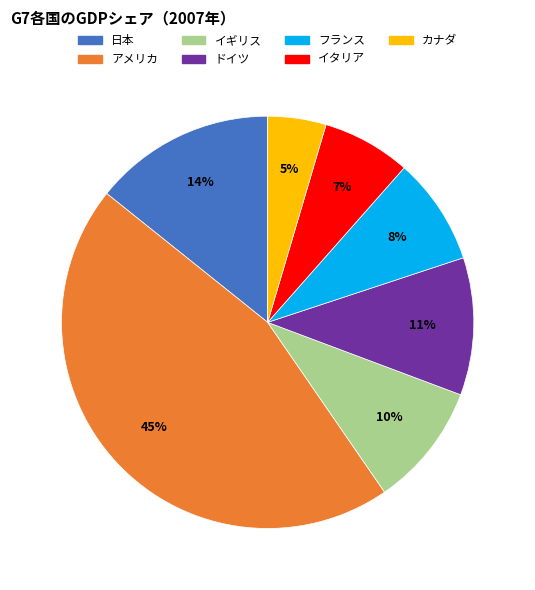

To the nearest percent, what portion does 日本 represent?

14%